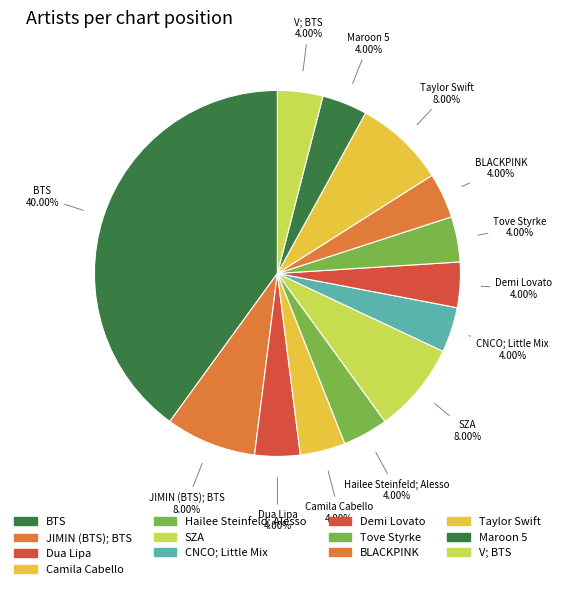

Is there any slice that represents more than half of the pie?

No